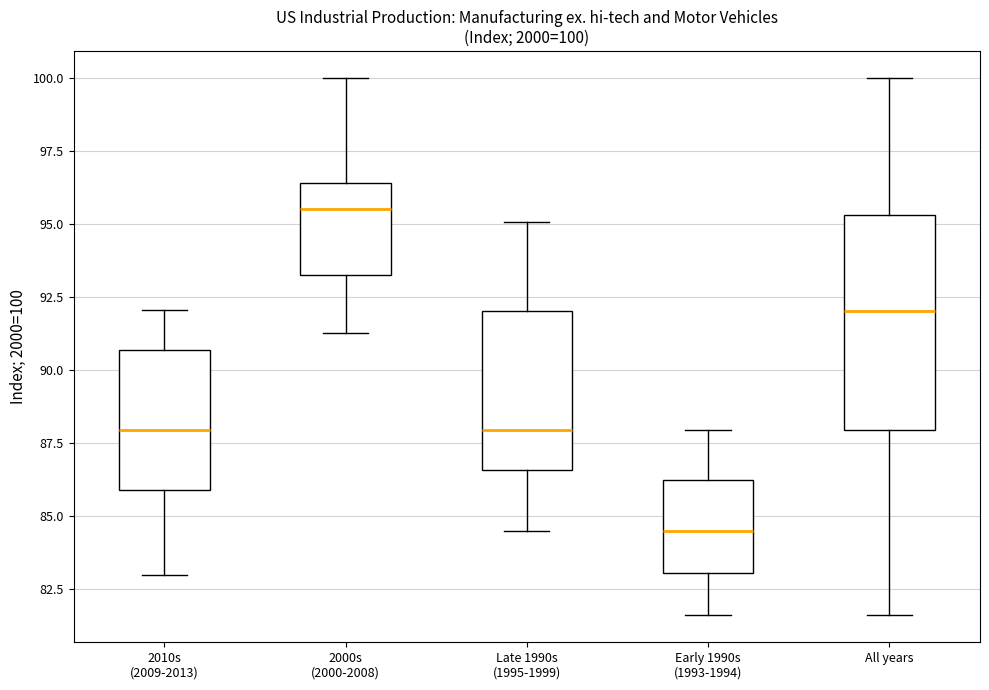

Which box is the tallest, from its lower edge to its upper edge?

All years